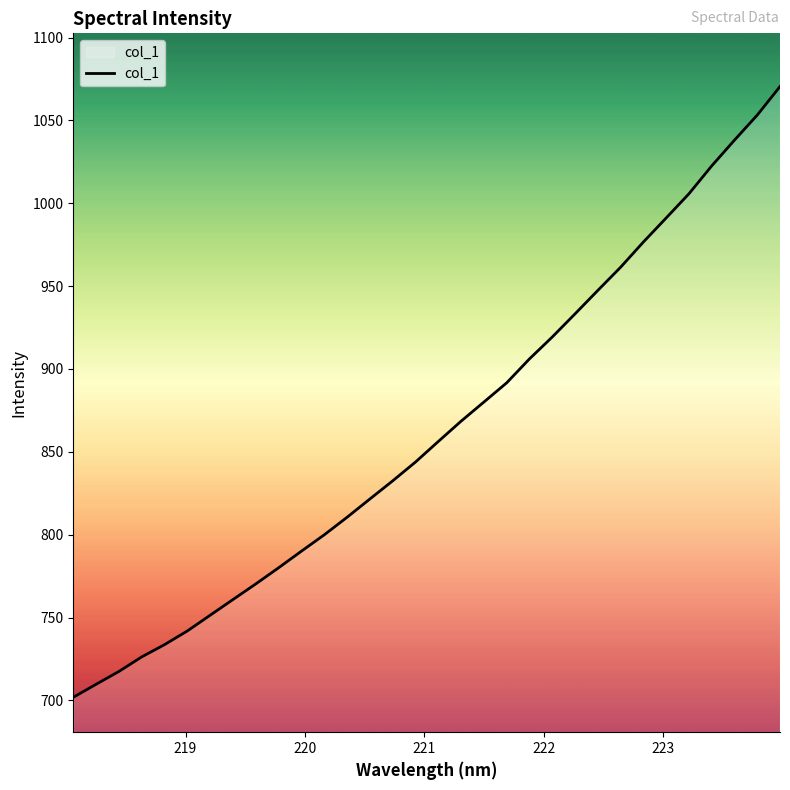

What is the minimum value shown in the chart?

701.9